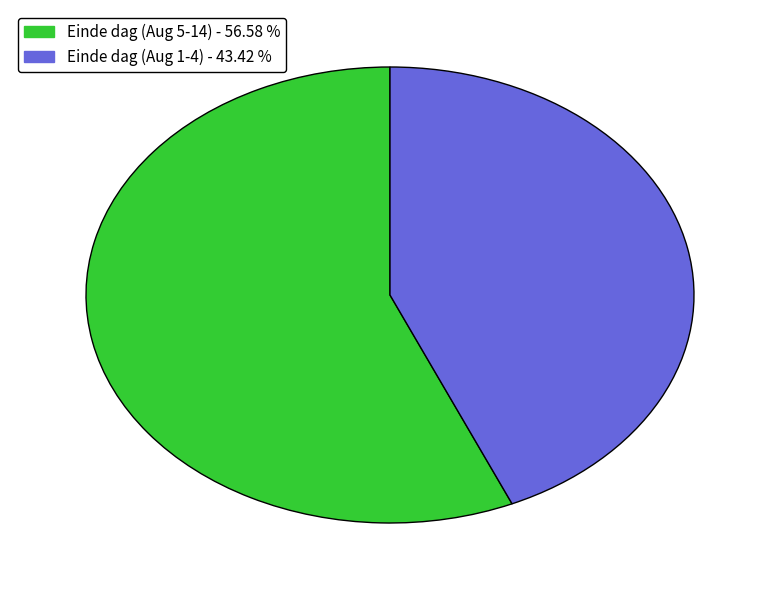

Count the number of slices in the pie.

2